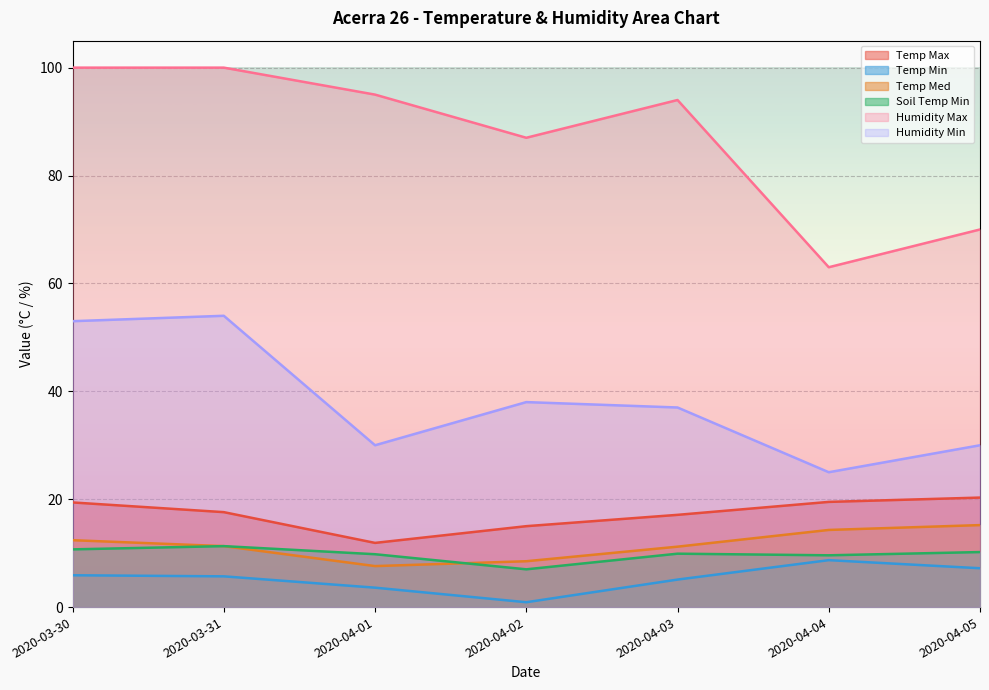

Reading left to right, what are all the values shown in this chart?

Temp Max: 2020-03-30=19.4	2020-03-31=17.6	2020-04-01=11.9	2020-04-02=15.0	2020-04-03=17.1	2020-04-04=19.5	2020-04-05=20.3
Temp Min: 2020-03-30=5.9	2020-03-31=5.7	2020-04-01=3.6	2020-04-02=0.9	2020-04-03=5.1	2020-04-04=8.7	2020-04-05=7.2
Temp Med: 2020-03-30=12.4	2020-03-31=11.3	2020-04-01=7.6	2020-04-02=8.5	2020-04-03=11.2	2020-04-04=14.3	2020-04-05=15.2
Soil Temp Min: 2020-03-30=10.7	2020-03-31=11.3	2020-04-01=9.8	2020-04-02=7.0	2020-04-03=9.9	2020-04-04=9.6	2020-04-05=10.2
Humidity Max: 2020-03-30=100.0	2020-03-31=100.0	2020-04-01=95.0	2020-04-02=87.0	2020-04-03=94.0	2020-04-04=63.0	2020-04-05=70.0
Humidity Min: 2020-03-30=53.0	2020-03-31=54.0	2020-04-01=30.0	2020-04-02=38.0	2020-04-03=37.0	2020-04-04=25.0	2020-04-05=30.0